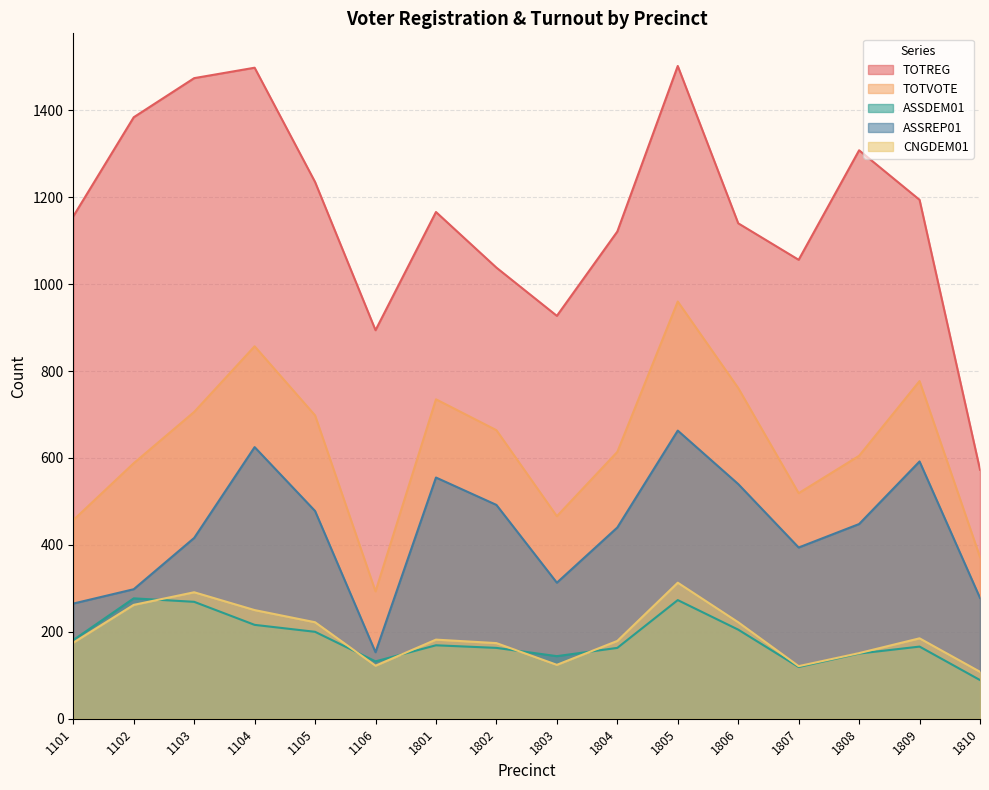

At which label does TOTVOTE first exceed 664?

1103